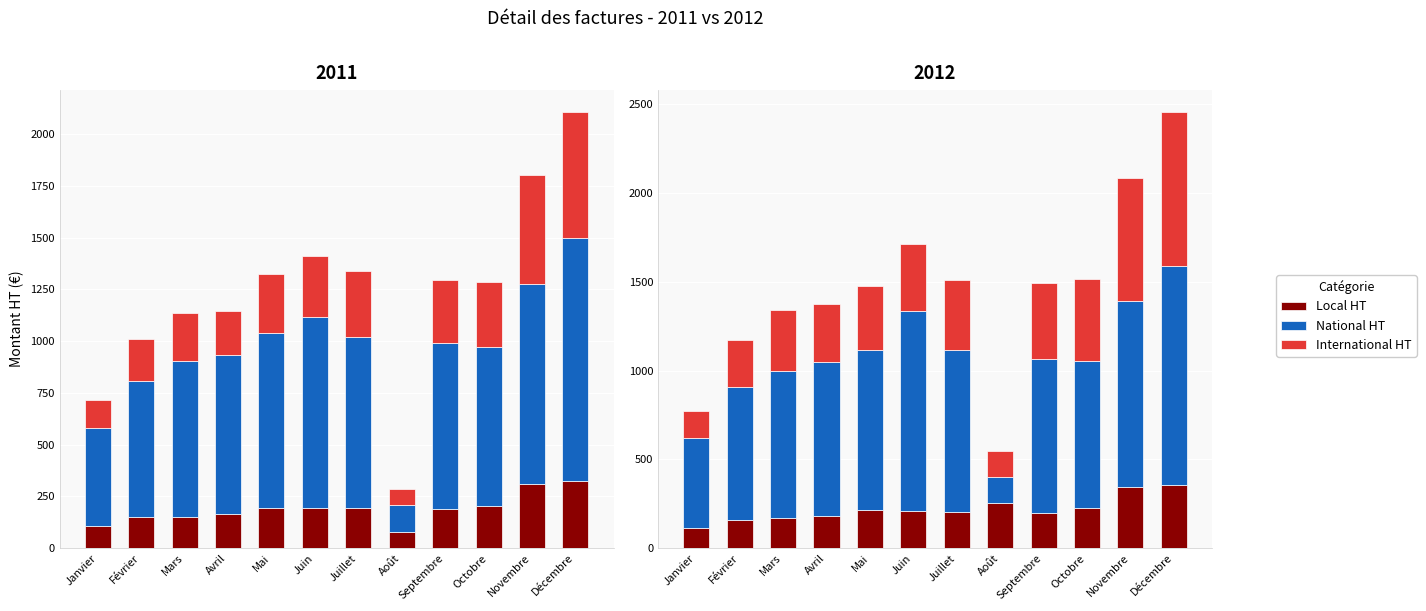

Rank the series at Mars from highest to lowest value.

National HT, International HT, Local HT